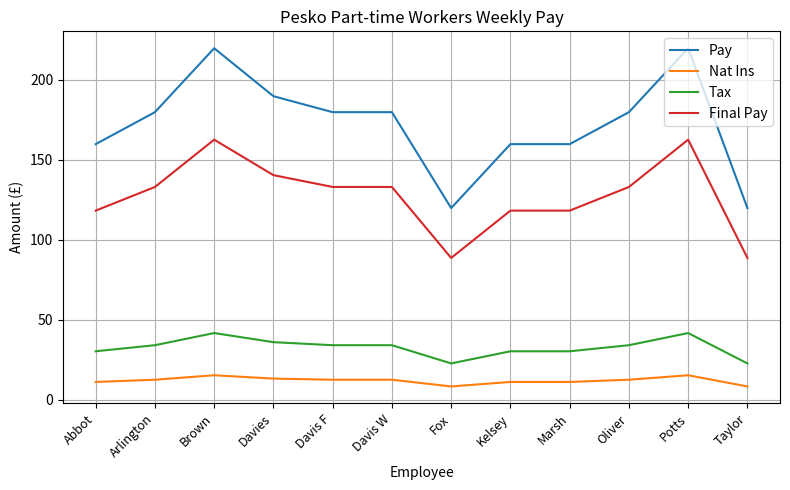

At how many categories does at least one series exceed 154?

10